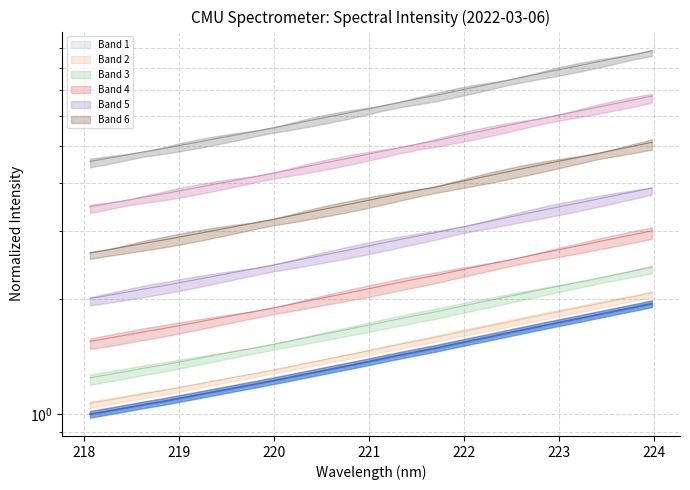

Which label corresponds to the largest value in the chart?

223.9802